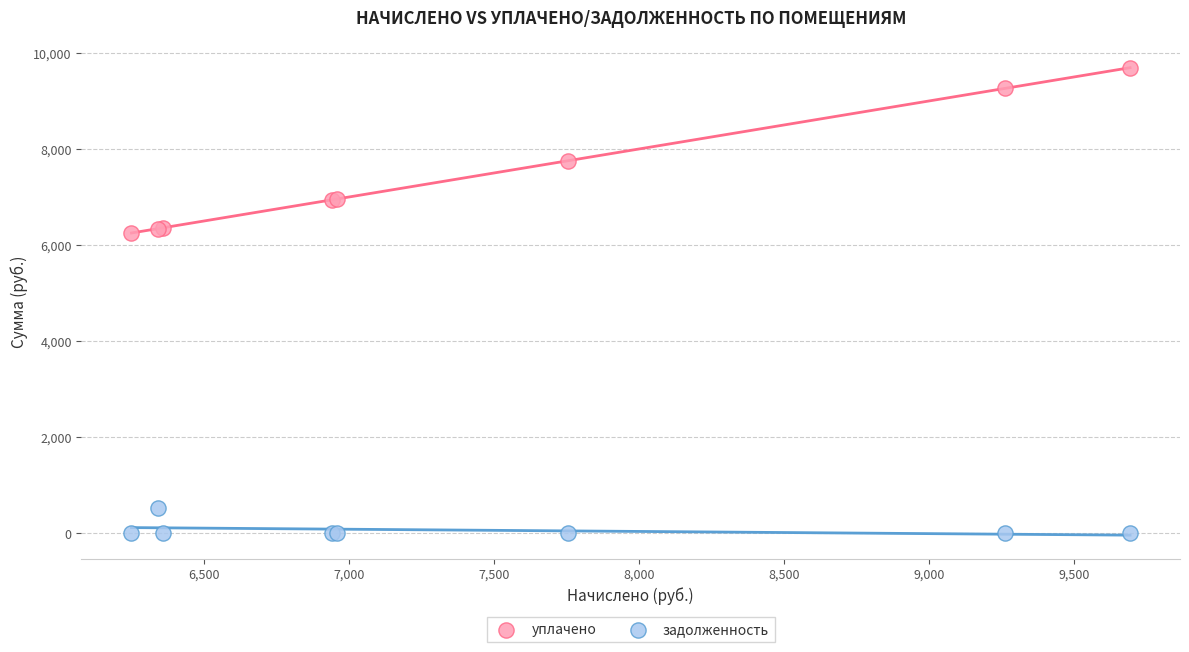

In the уплачено series, what Y value is closest to 7971?

7757.2